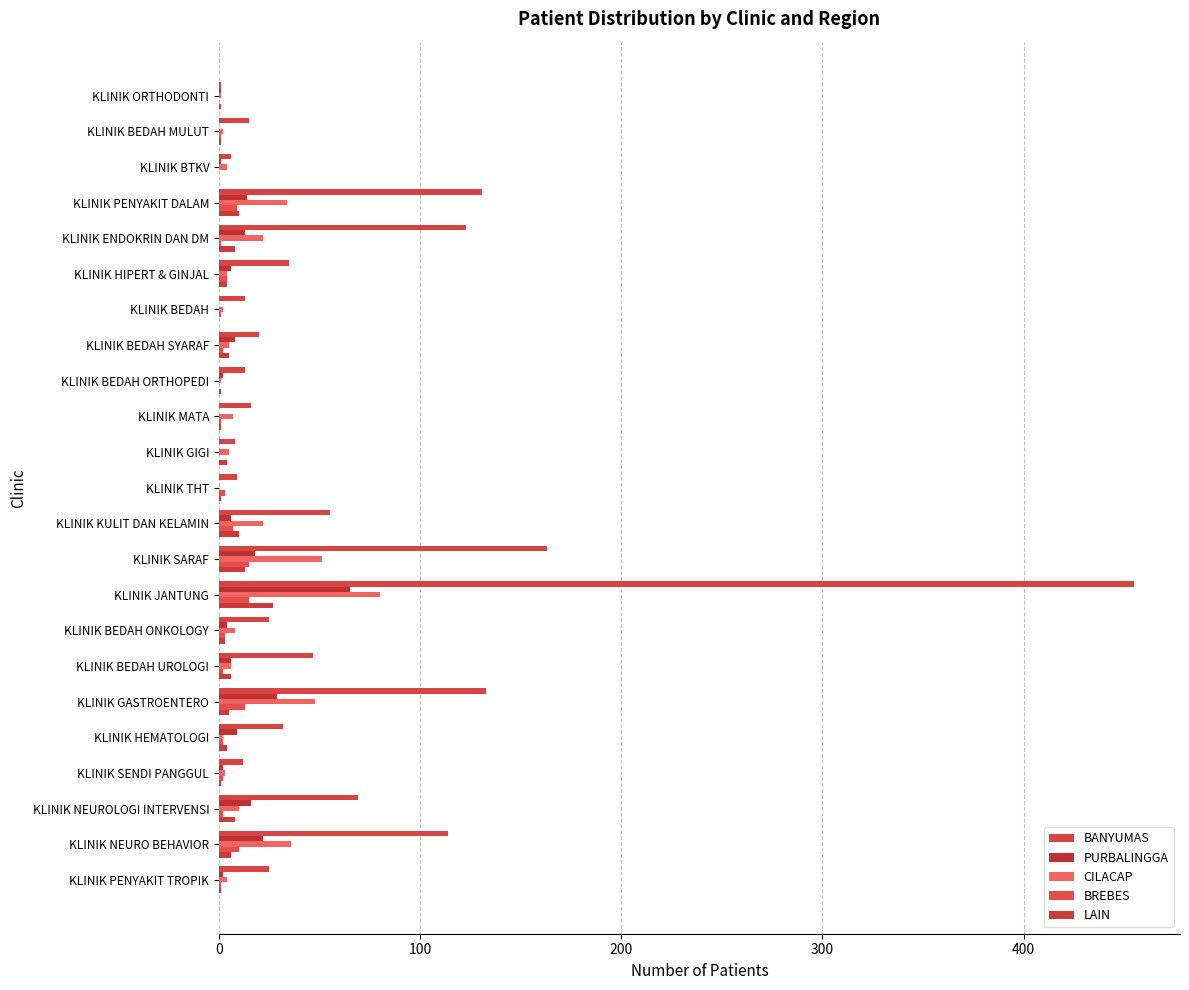

Reading left to right, extract all data points from this chart.

BANYUMAS: 1	15	6	131	123	35	13	20	13	16	8	9	55	163	455	25	47	133	32	12	69	114	25
PURBALINGGA: 1	0	1	14	13	6	0	8	2	0	0	0	6	18	65	4	6	29	9	2	16	22	2
CILACAP: 1	2	4	34	22	4	2	5	1	7	5	0	22	51	80	8	6	48	2	3	10	36	4
BREBES: 0	1	0	9	1	4	1	2	0	1	0	3	7	15	15	3	2	13	2	2	2	10	1
LAIN: 1	1	0	10	8	4	0	5	1	1	4	1	10	13	27	3	6	5	4	1	8	6	1